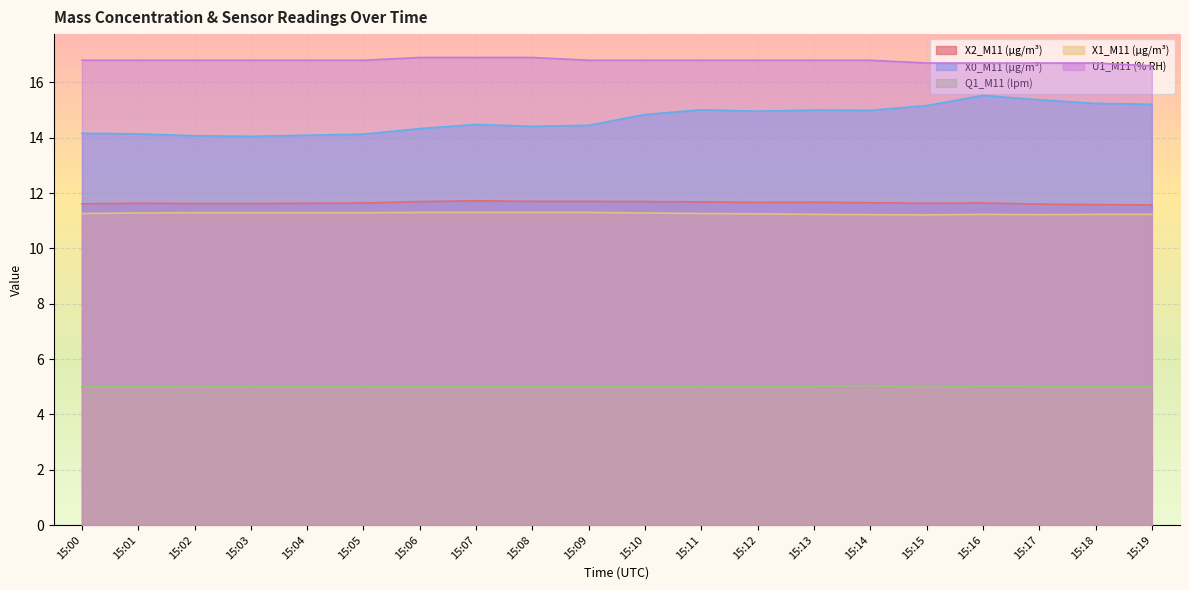

Is it true that X0_M11 (μg/m³) equals 7.9 at 15:06?

False